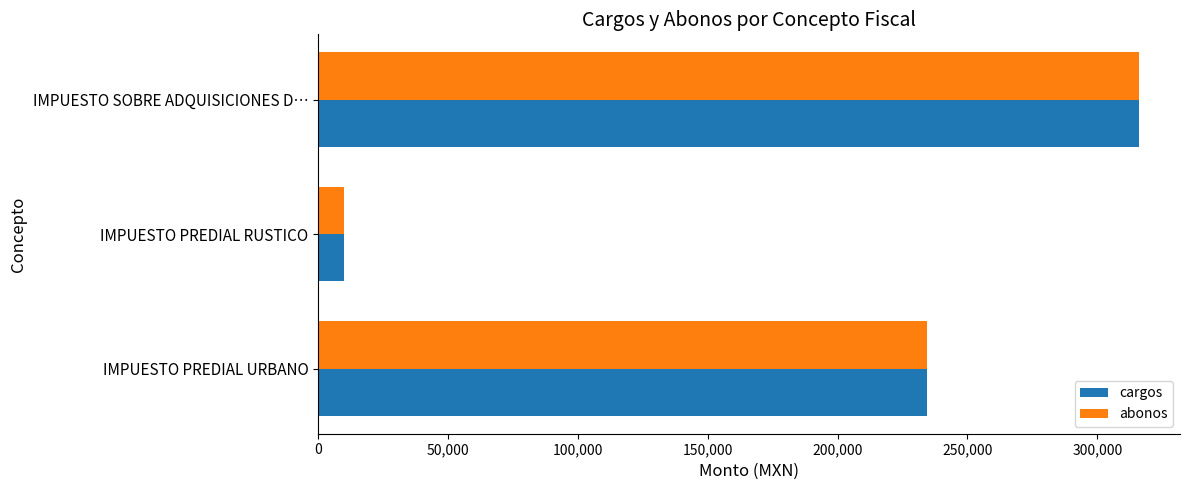

Is the value of abonos at IMPUESTO SOBRE ADQUISICIONES D… greater than the value of cargos at IMPUESTO PREDIAL RUSTICO?

Yes